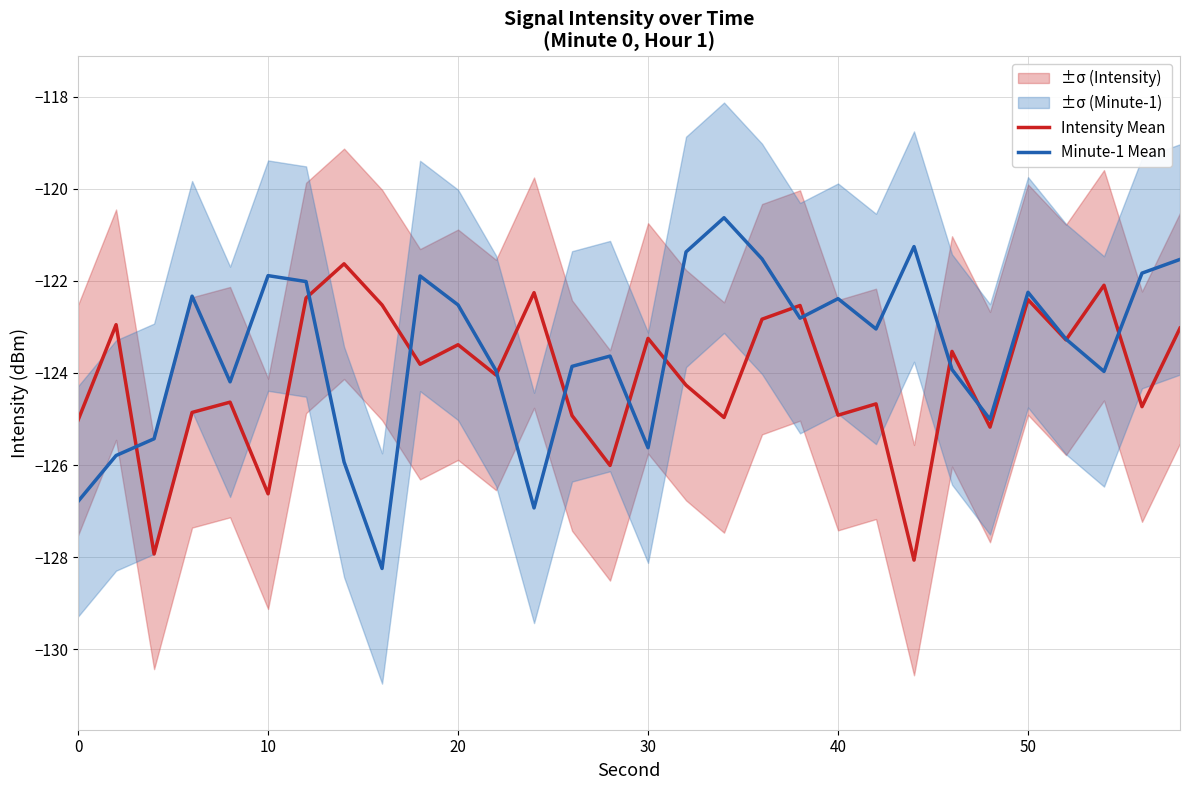

Which series has the widest spread of values?

Minute-1 Mean